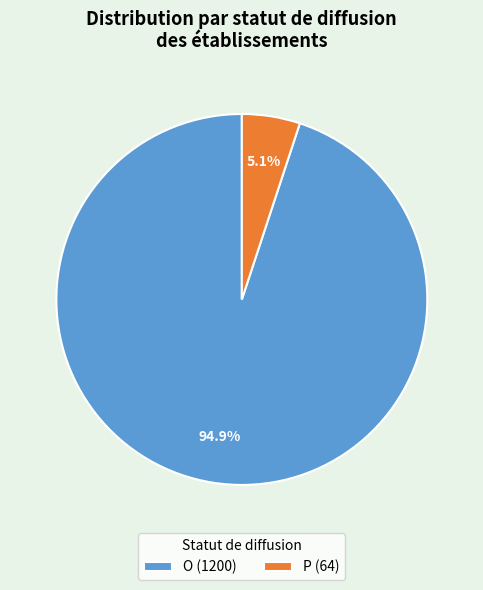

To the nearest percent, what percentage of the pie is P?

5%